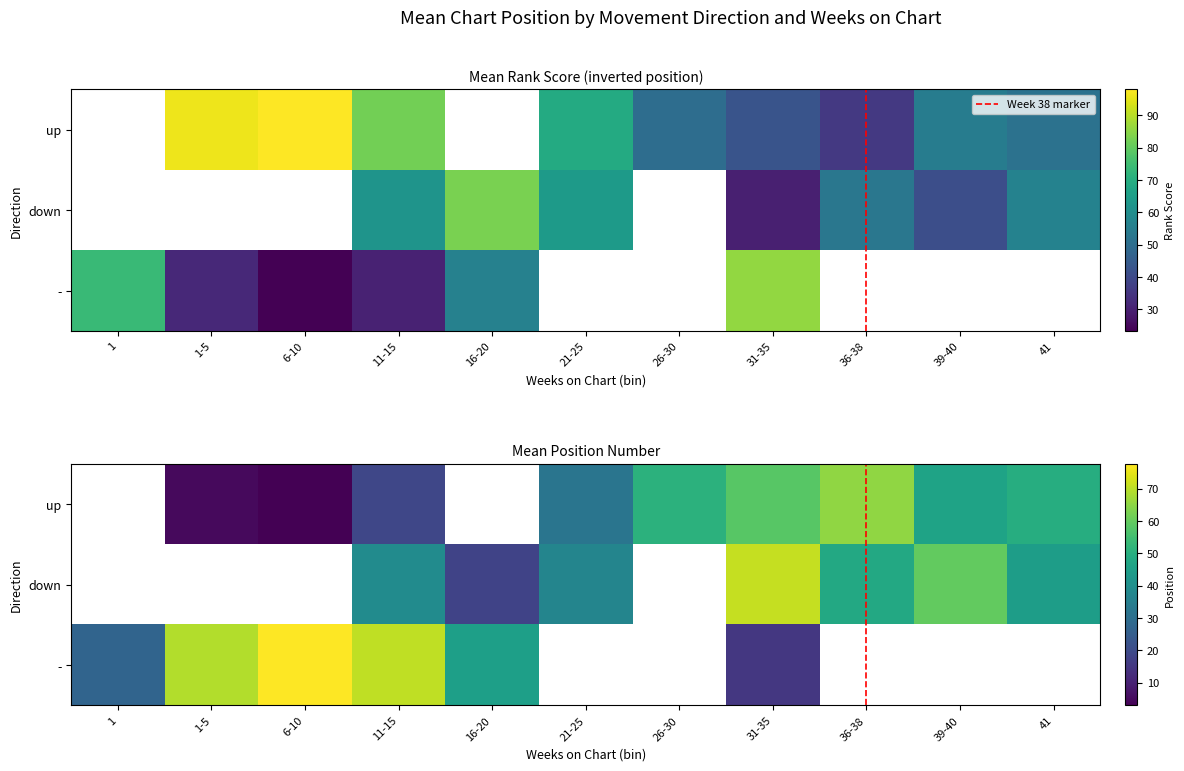

Between 38 and 37, which is larger?

38